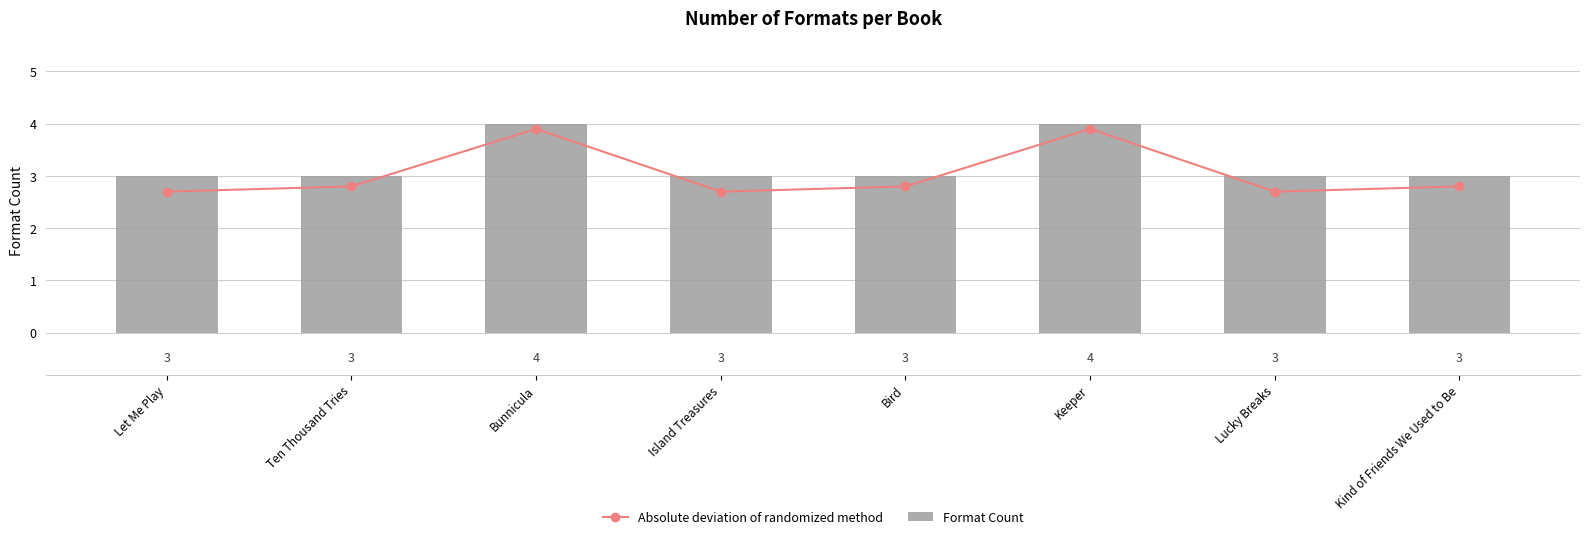

Reading left to right, extract all data points from this chart.

Absolute deviation of randomized method: Let Me Play=2.7	Ten Thousand Tries=2.8	Bunnicula=3.9	Island Treasures=2.7	Bird=2.8	Keeper=3.9	Lucky Breaks=2.7	Kind of Friends We Used to Be=2.8
Format Count: Let Me Play=3.0	Ten Thousand Tries=3.0	Bunnicula=4.0	Island Treasures=3.0	Bird=3.0	Keeper=4.0	Lucky Breaks=3.0	Kind of Friends We Used to Be=3.0